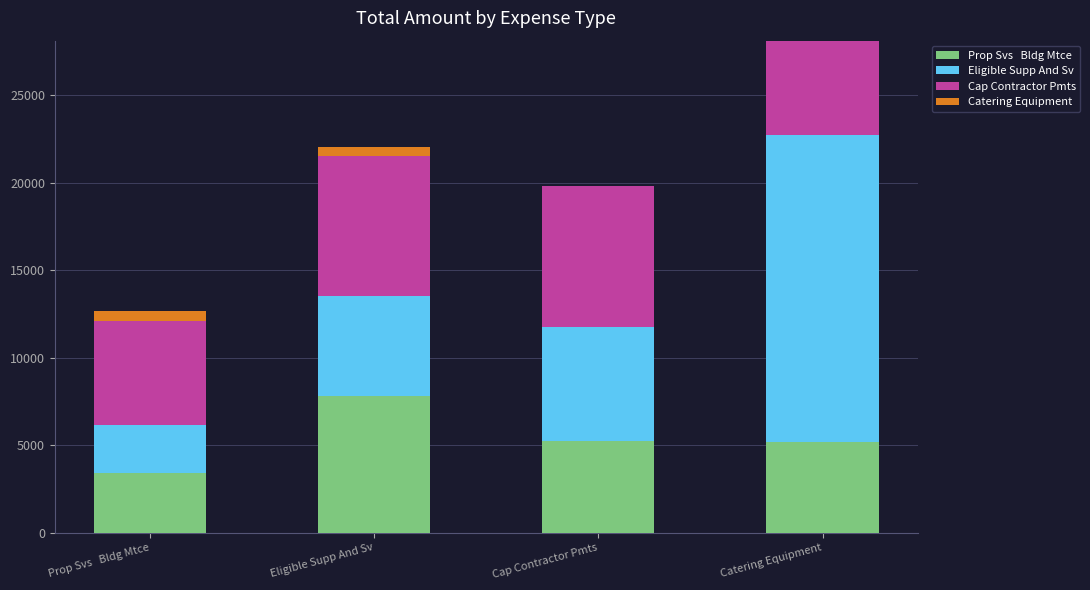

What is the total value across all series at Catering Equipment?

28135.8